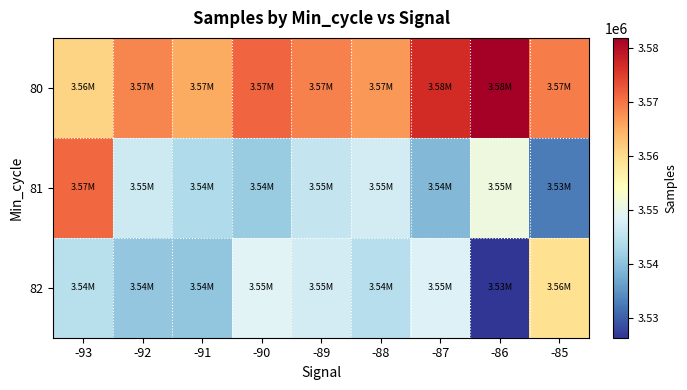

At which category does the chart reach its peak across all series?

-86